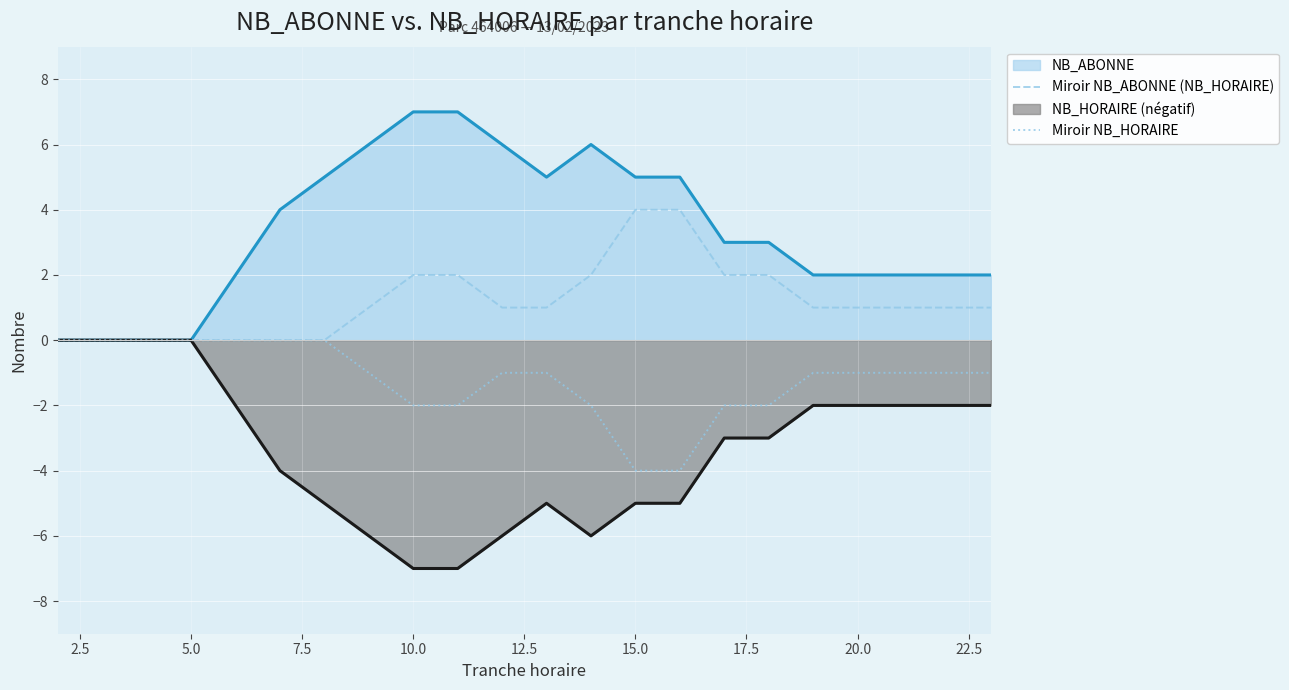

What is the minimum value for Miroir NB_HORAIRE?

-4